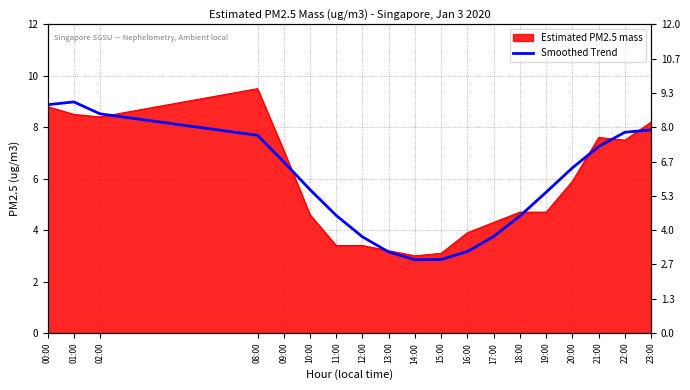

Where is the first local minimum?

14:00